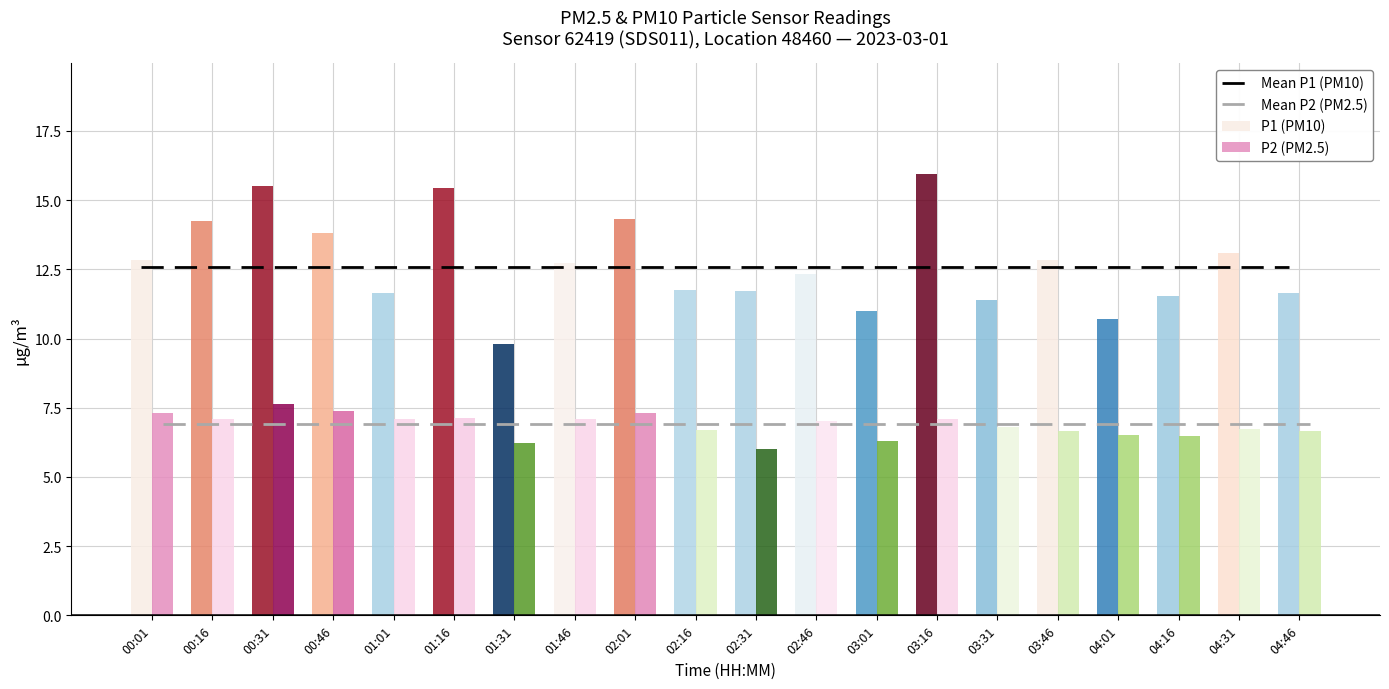

Which category has the lowest value in the Mean P1 (PM10) series?

00:01